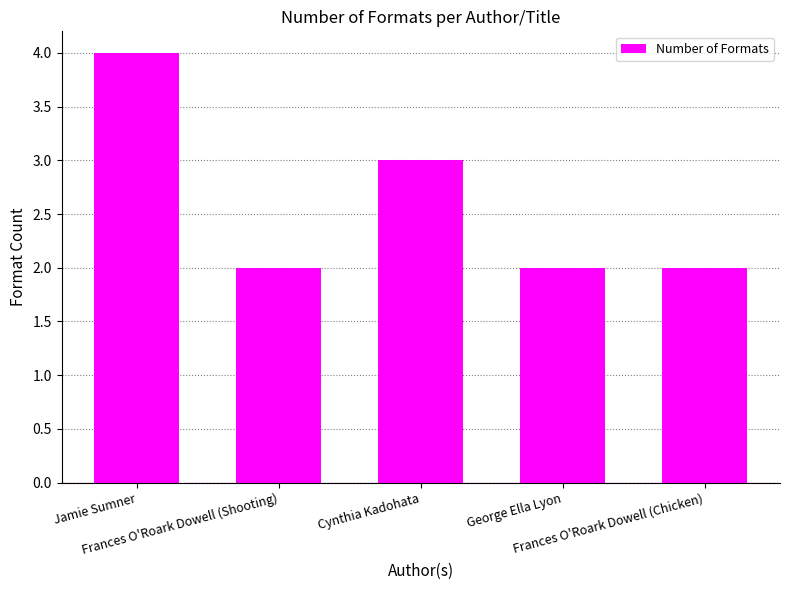

What is the sum of all values?

13